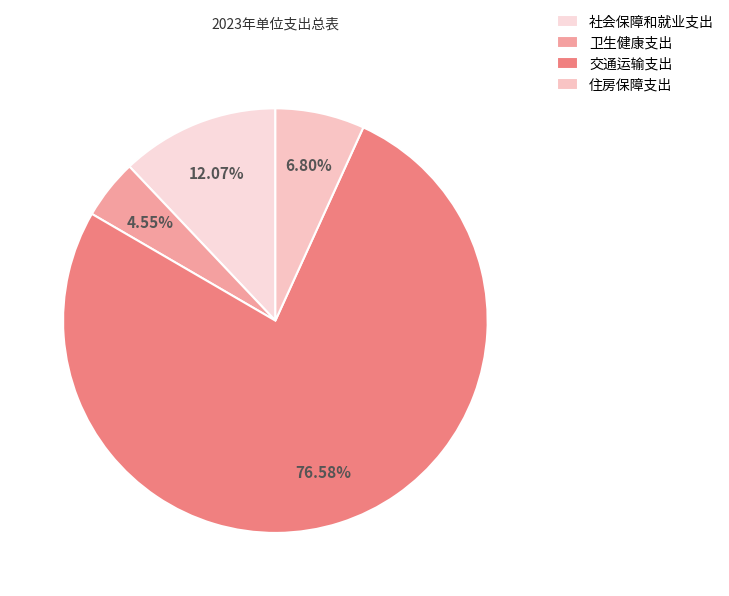

How many segments does this pie chart have?

4